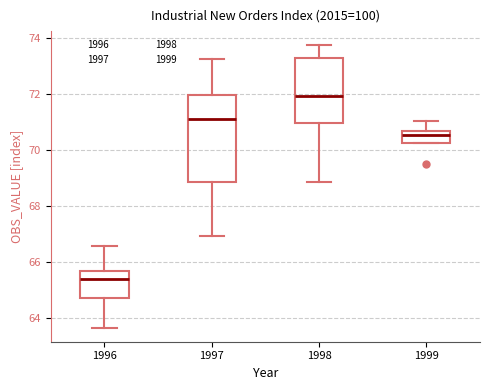

Where is the lower edge of the box at x = 1999 on the y-axis? The values are not printed on the chart, so give them approximately, as read against the axis.

70.2